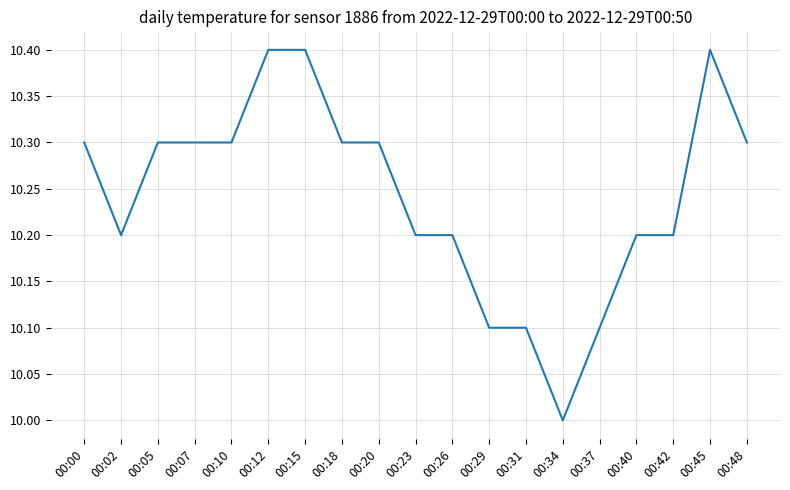

What is the sum of the values at 00:37 and 00:31?

20.2